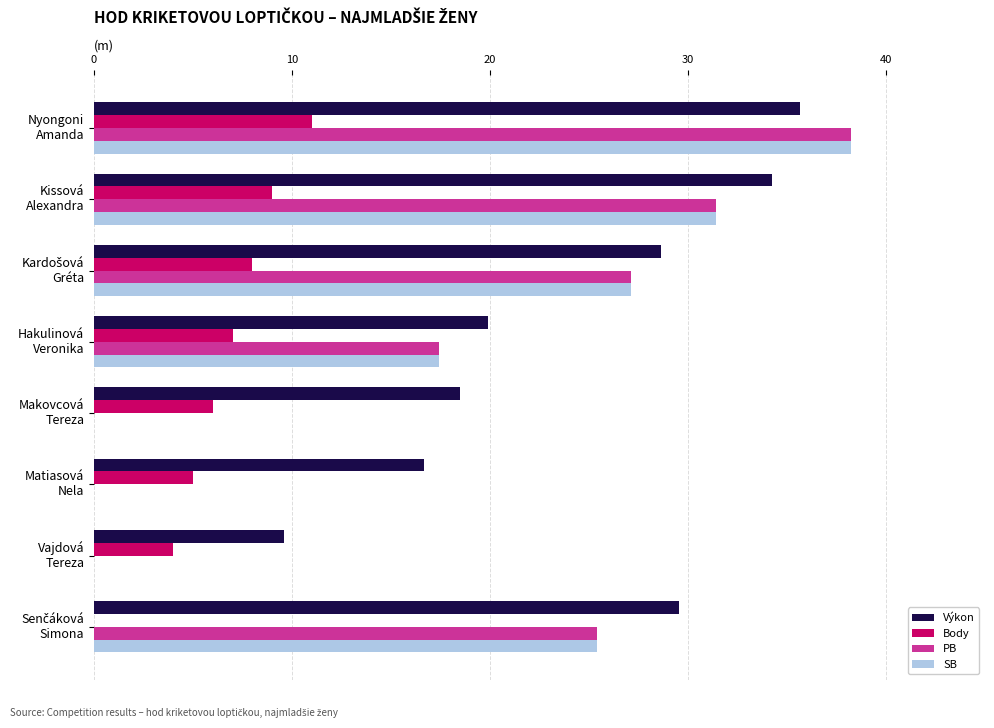

What is the sum of all PB values?

139.6